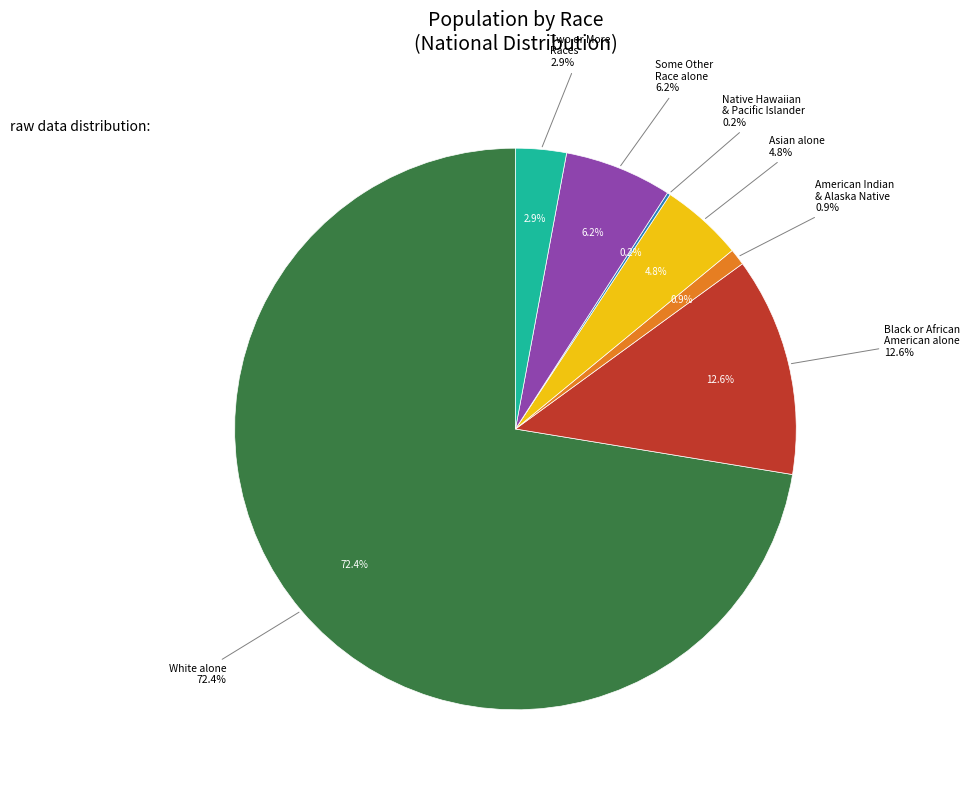

Count the number of slices in the pie.

7